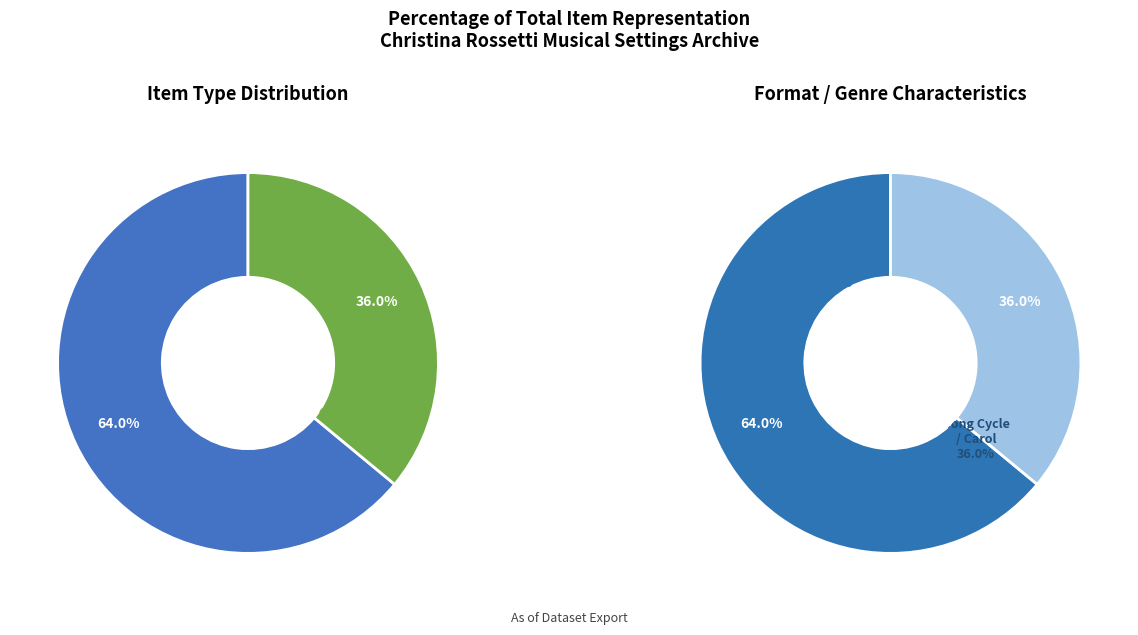

Combined, what portion of the pie is Musical Setting (Whittall, 2017) and Musical Setting (DeCesare, 2018)?

100.0%